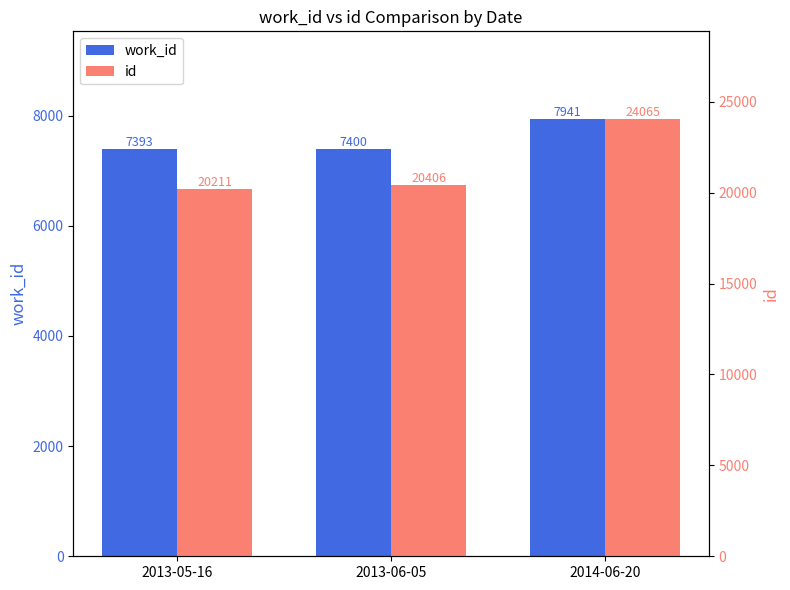

Which series has the widest spread of values?

id